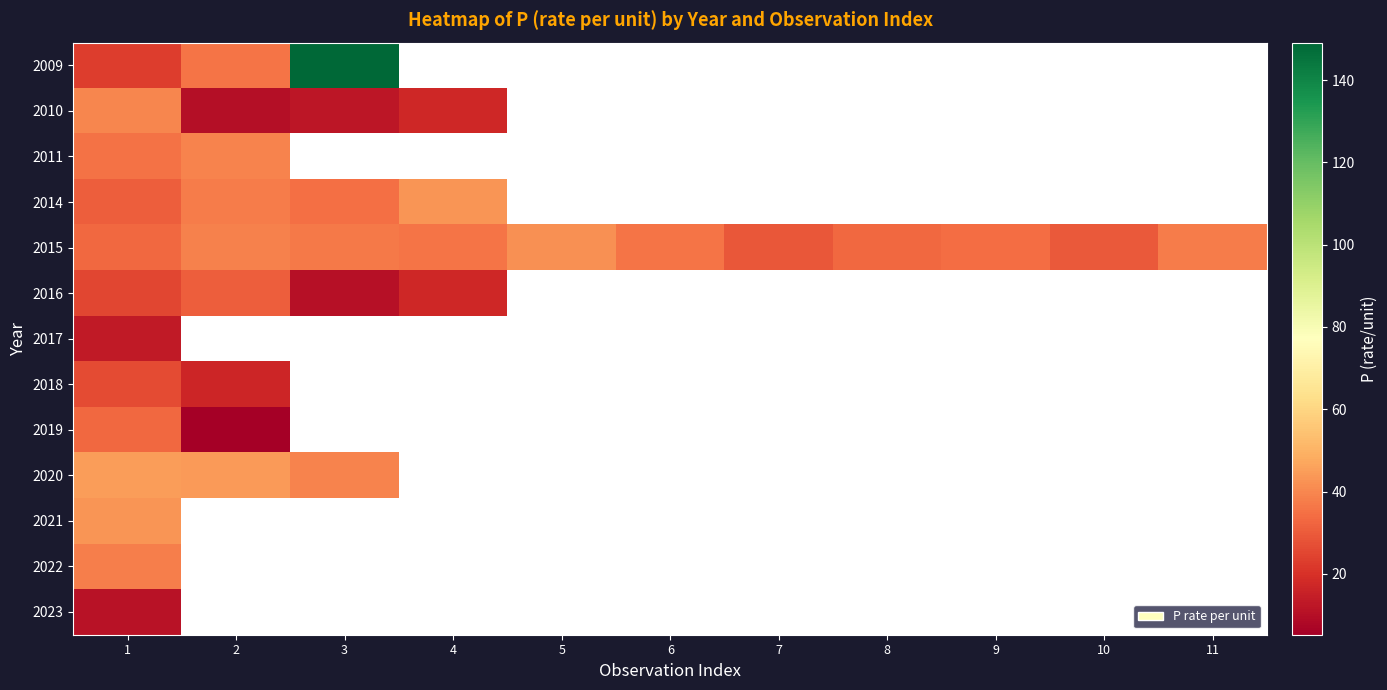

At how many categories does at least one series exceed 46?

1